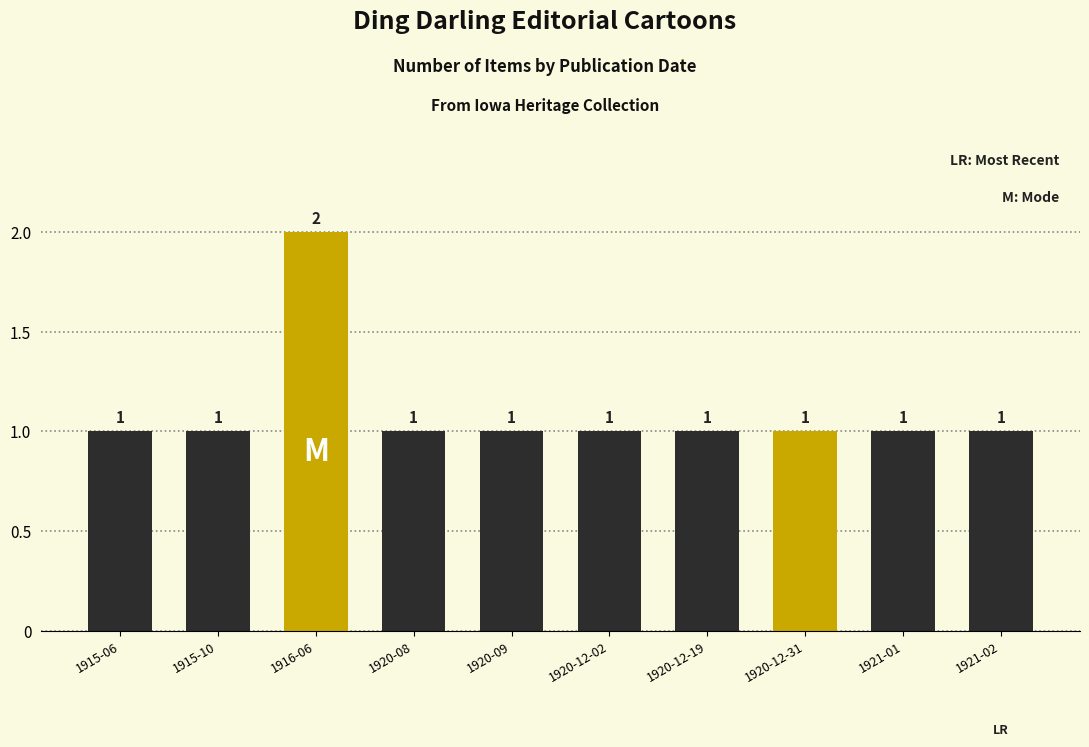

How many categories are shown in the chart?

10